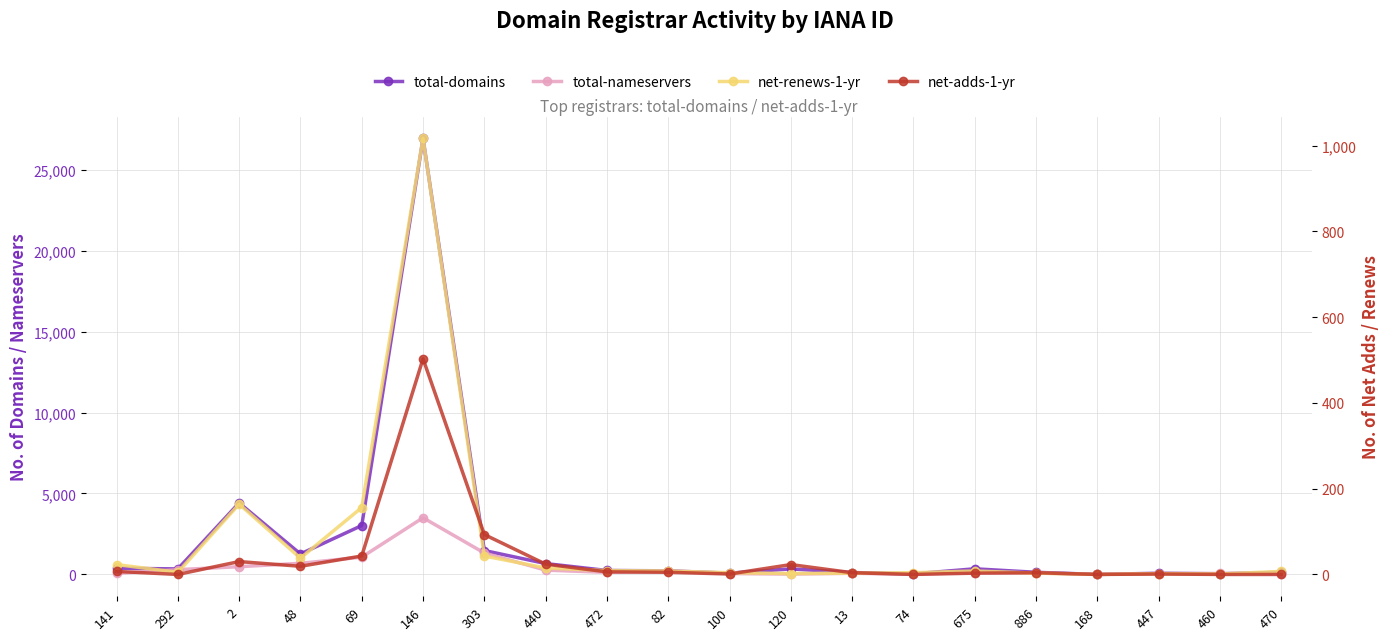

What is the label of the 17th point from the right?

48